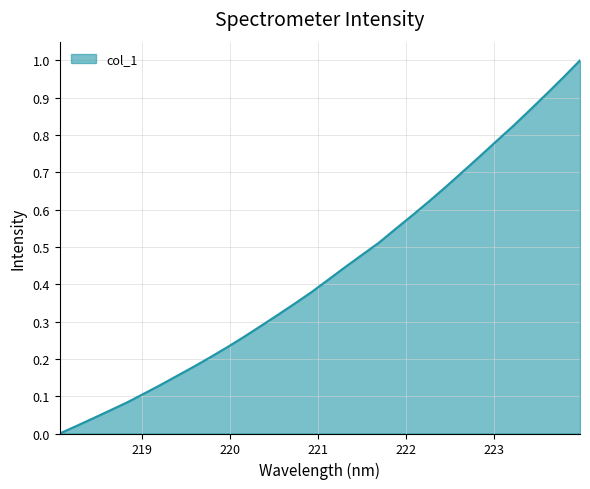

Does the chart have visible grid lines?

Yes